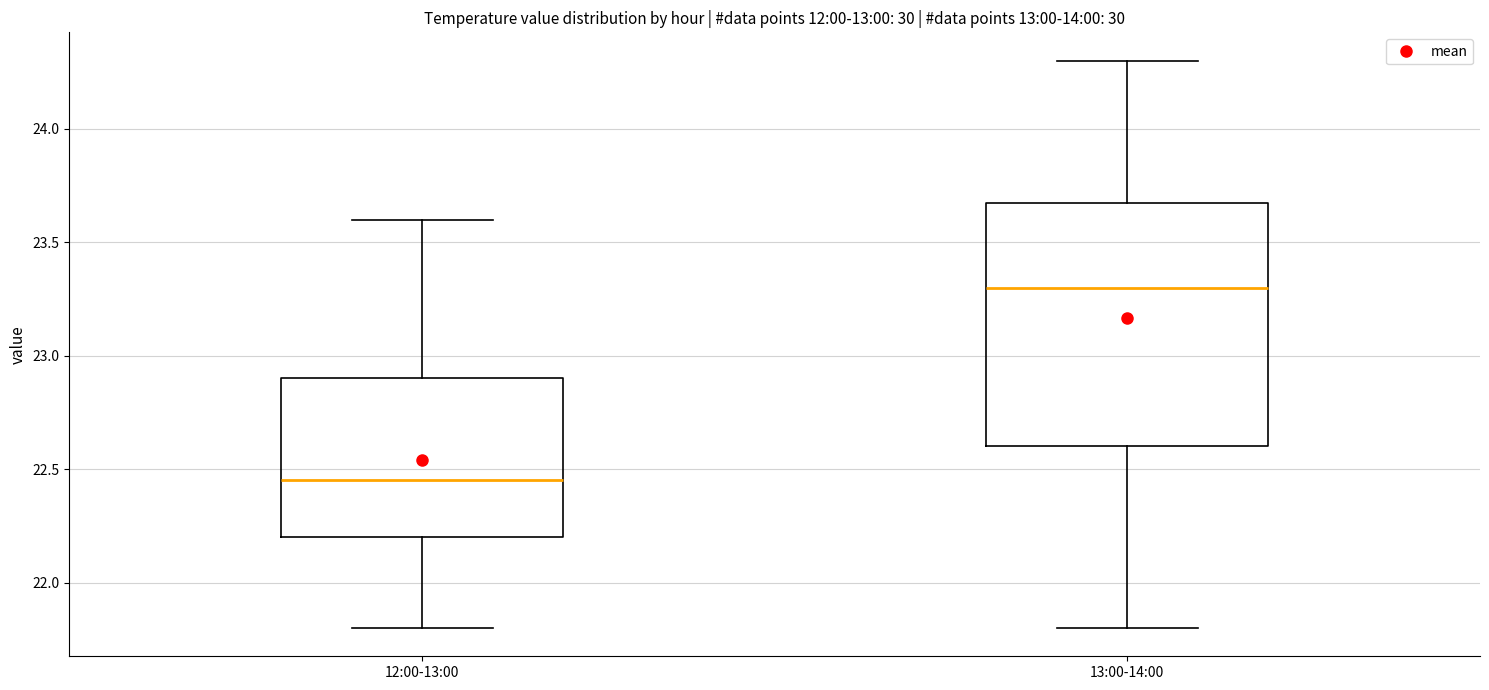

Which box has the lowest median line?

12:00-13:00